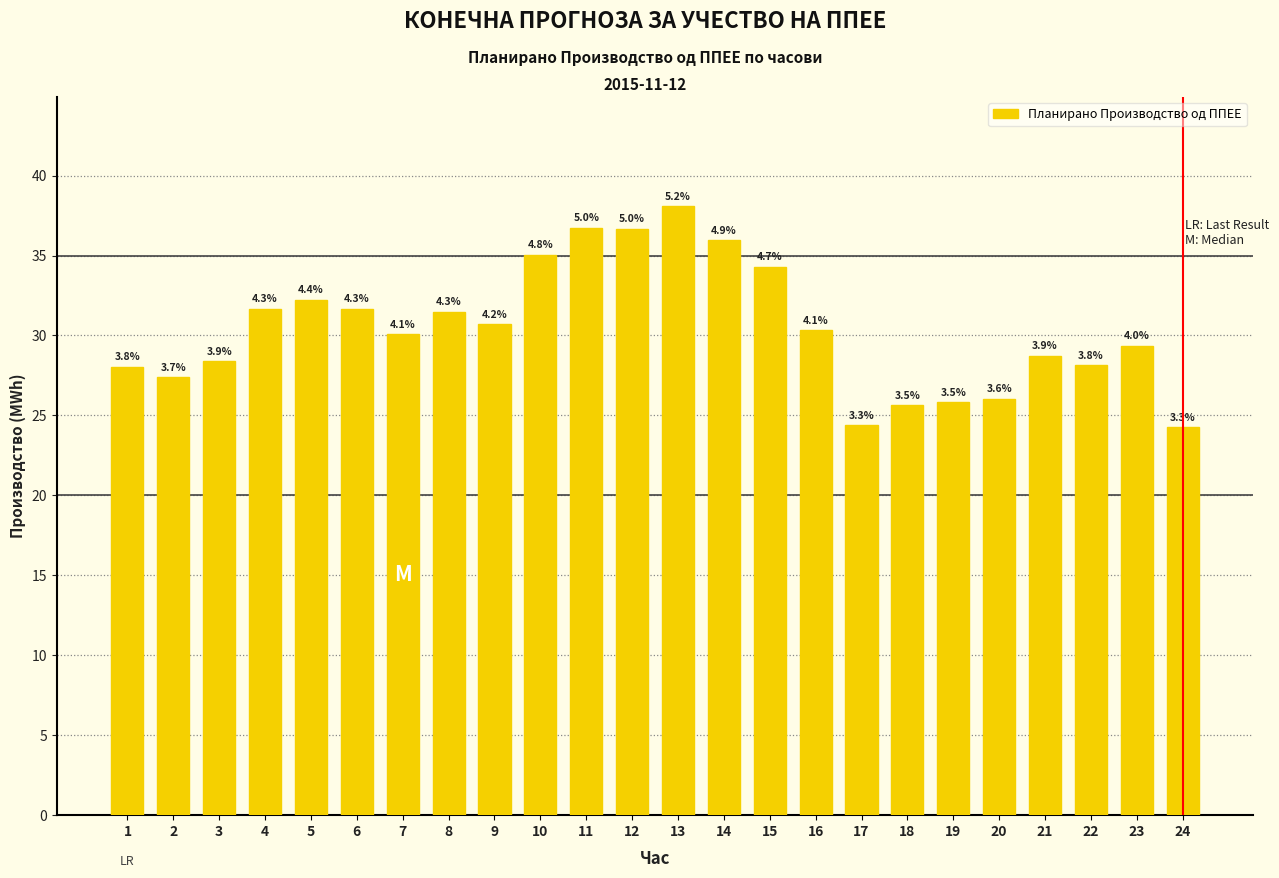

At which category does the chart reach its peak across all series?

13